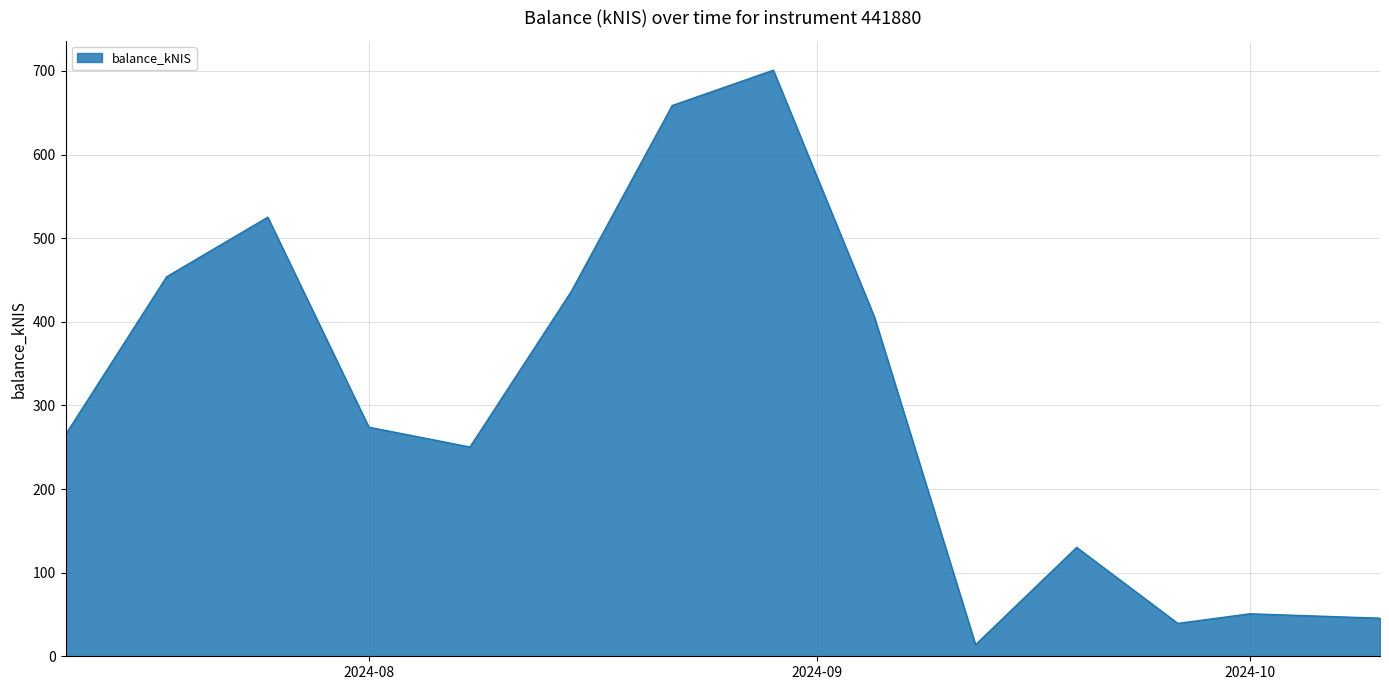

What is the maximum value shown in the chart?

700.9